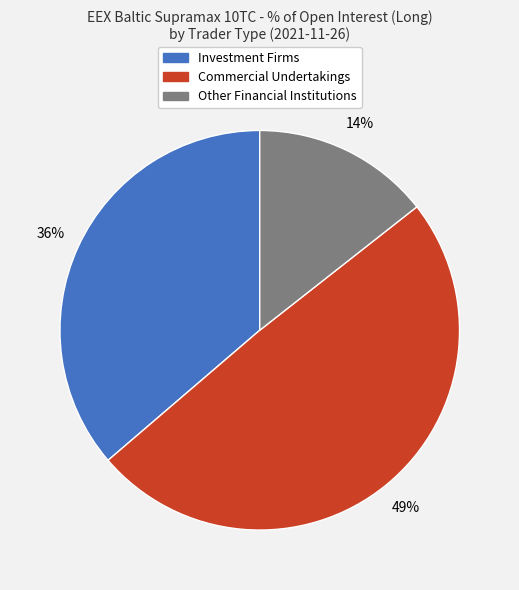

Is there any slice that represents more than half of the pie?

No